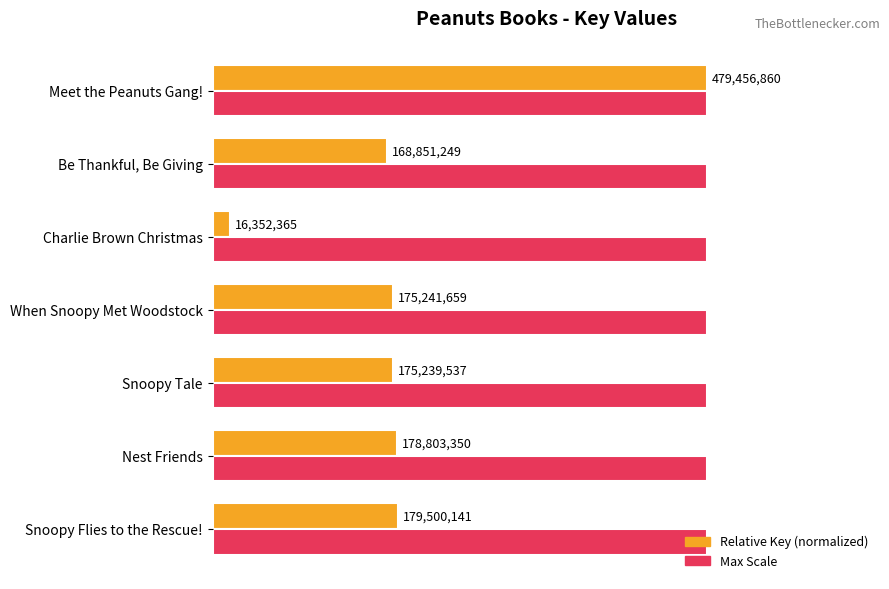

What are all the series names shown in the legend?

Relative Key (normalized), Max Scale